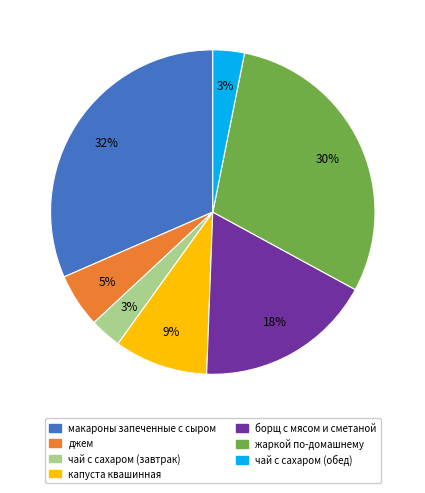

Is it true that чай с сахаром (обед) is 3% of the pie?

True